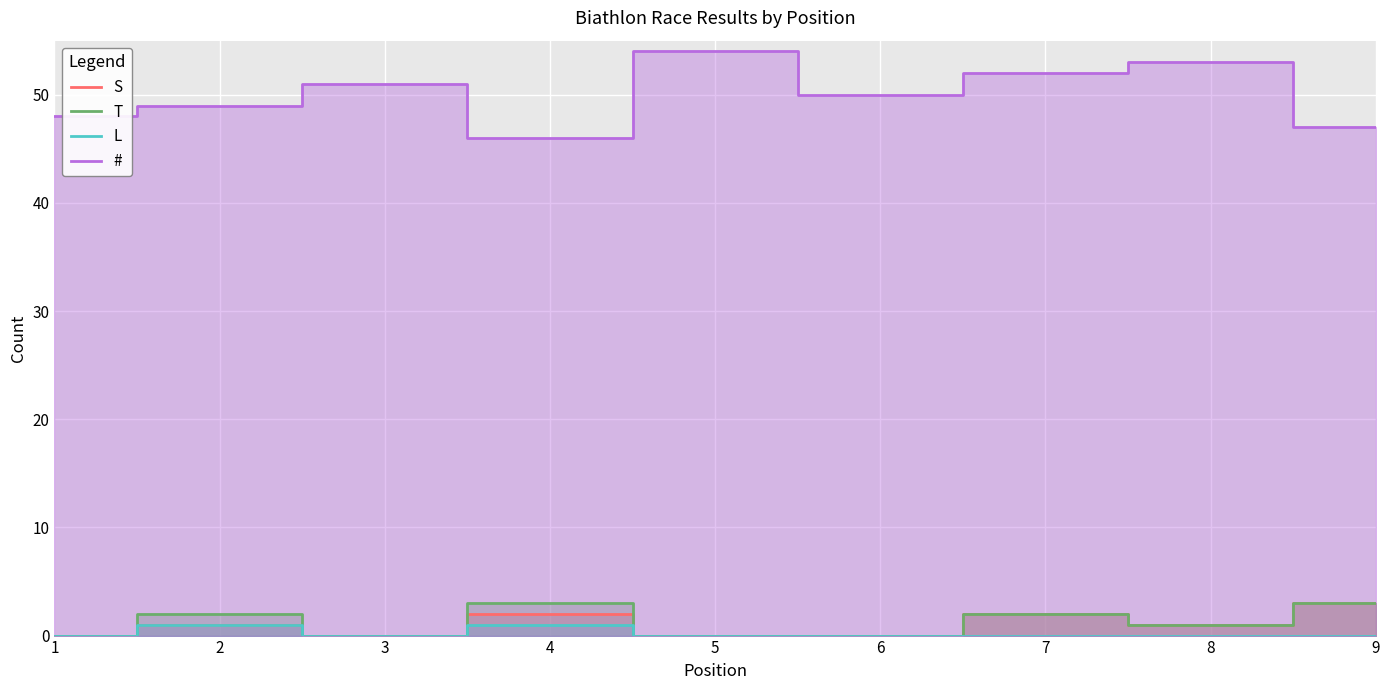

Rank the series by their maximum value, from highest to lowest.

#, S, T, L